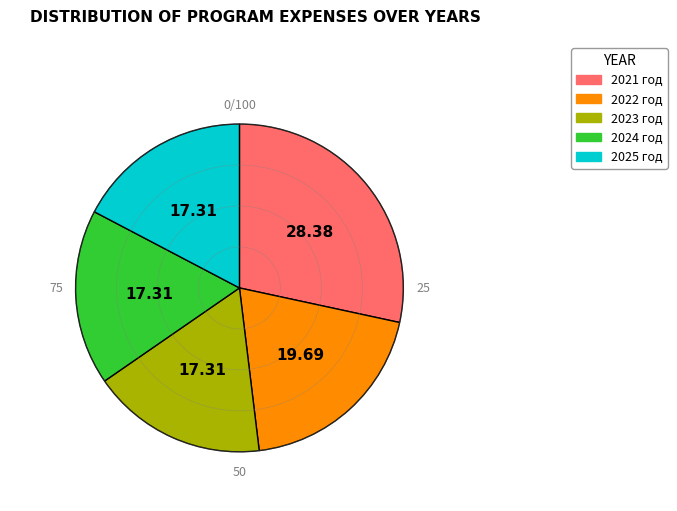

Is the sum of 2024 год and 2022 год greater than half?

No